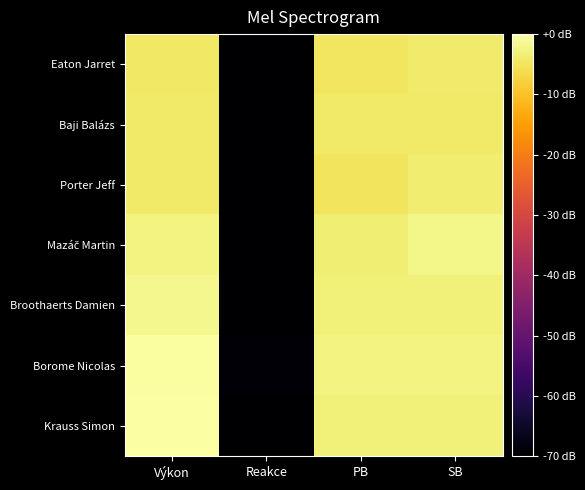

What is the spread (max minus min) of values at PB?

2.6